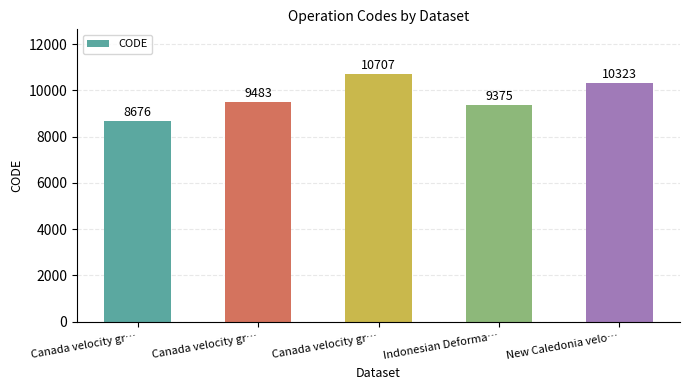

How many data points are less than 9483?

2